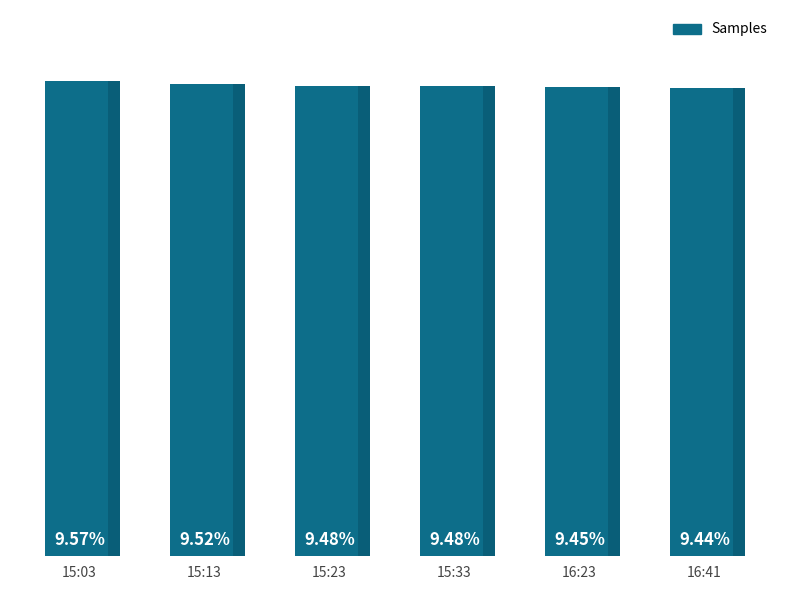

Between 16:23 and 16:41, which is larger?

16:23